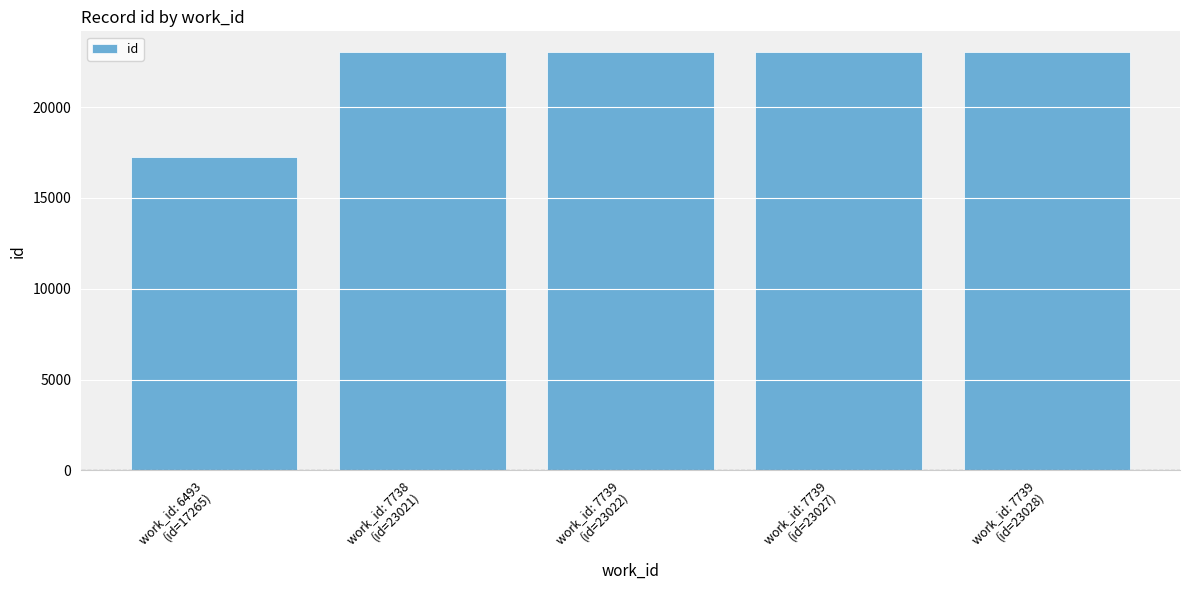

What is the average value?

21873